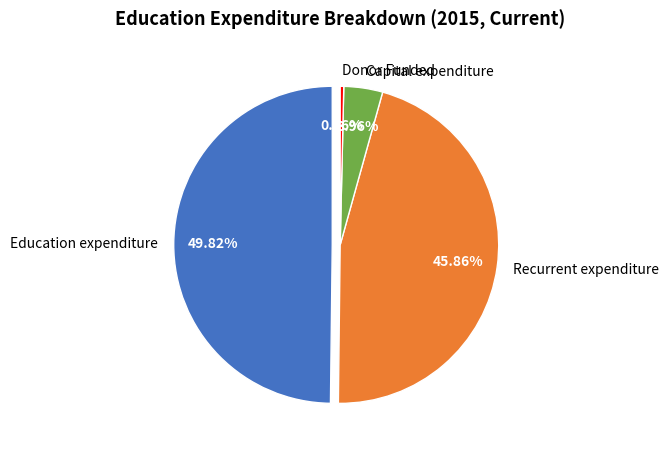

How many segments does this pie chart have?

4